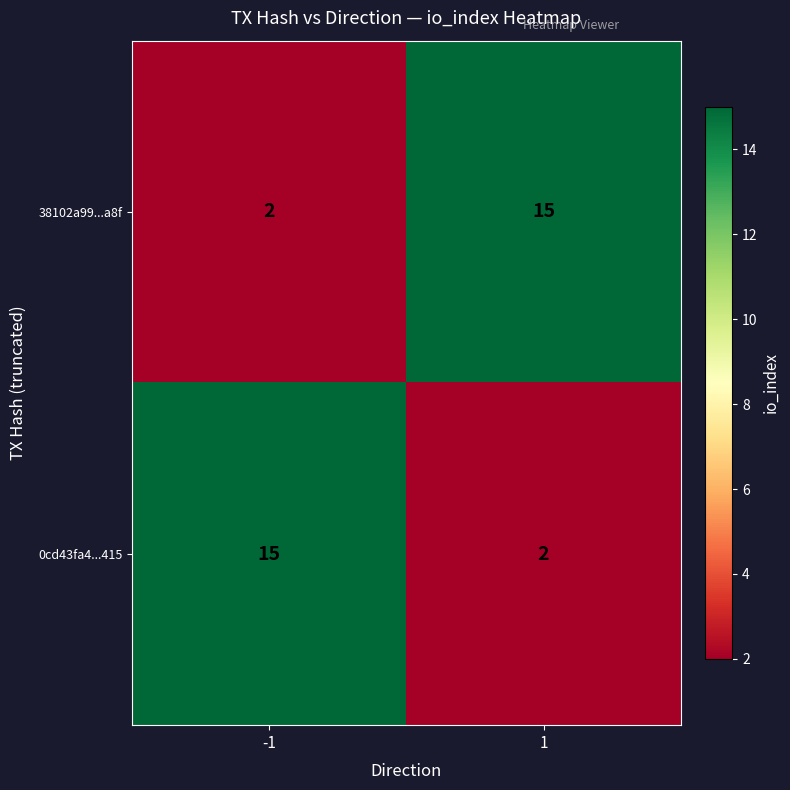

The 0cd43fa4...415 series shows 3 at 1. True or false?

False